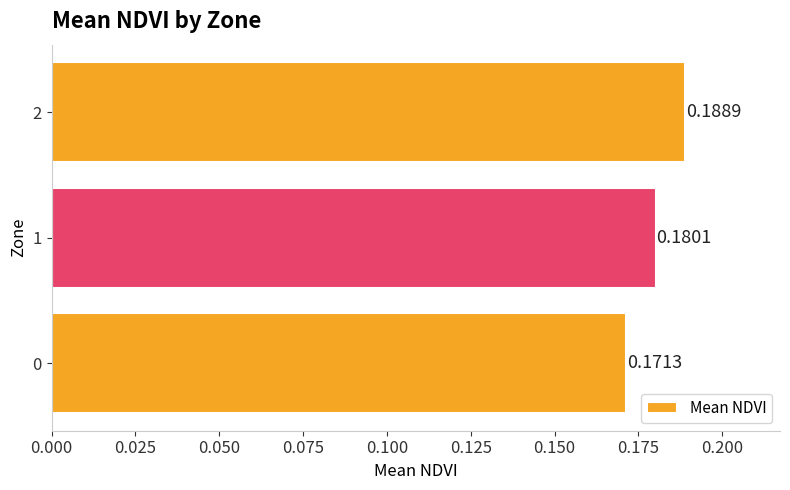

What is the sum of the values at 1 and 0?

0.4